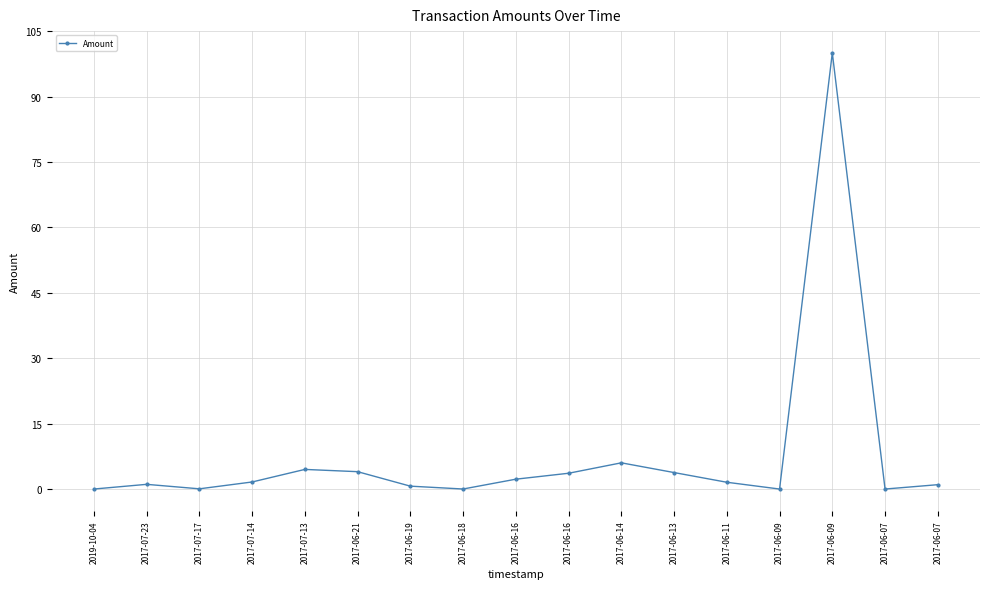

How many categories are shown in the chart?

17